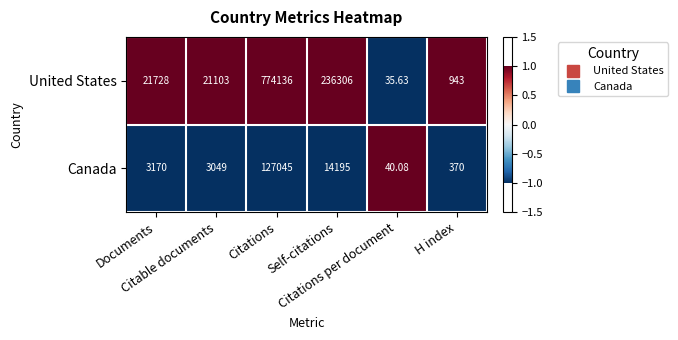

Which series has the largest range (max minus min)?

United States